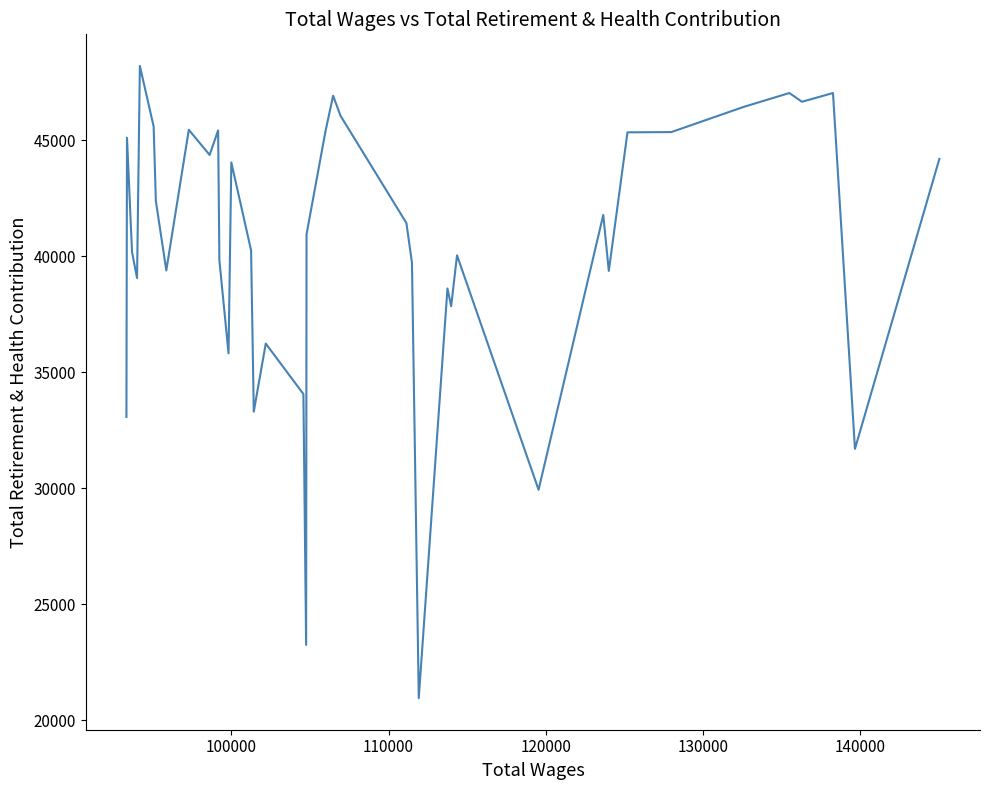

How many data points does each series have?

40